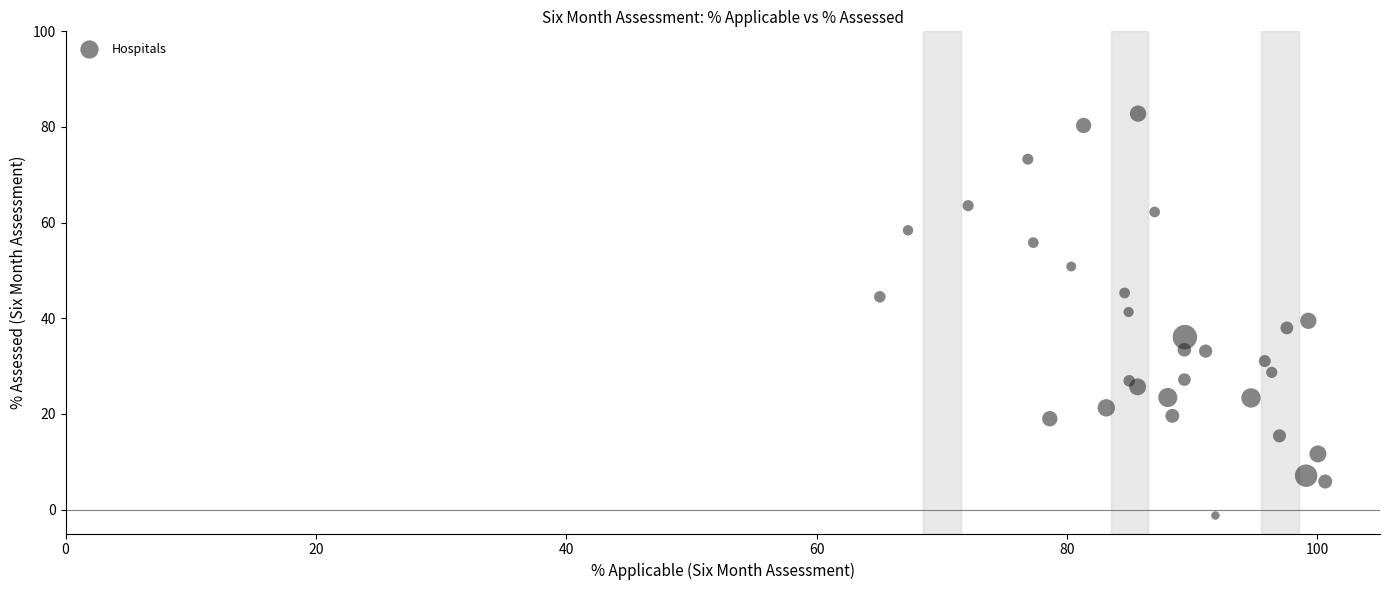

What is the range of X values (max minus min)?

35.6